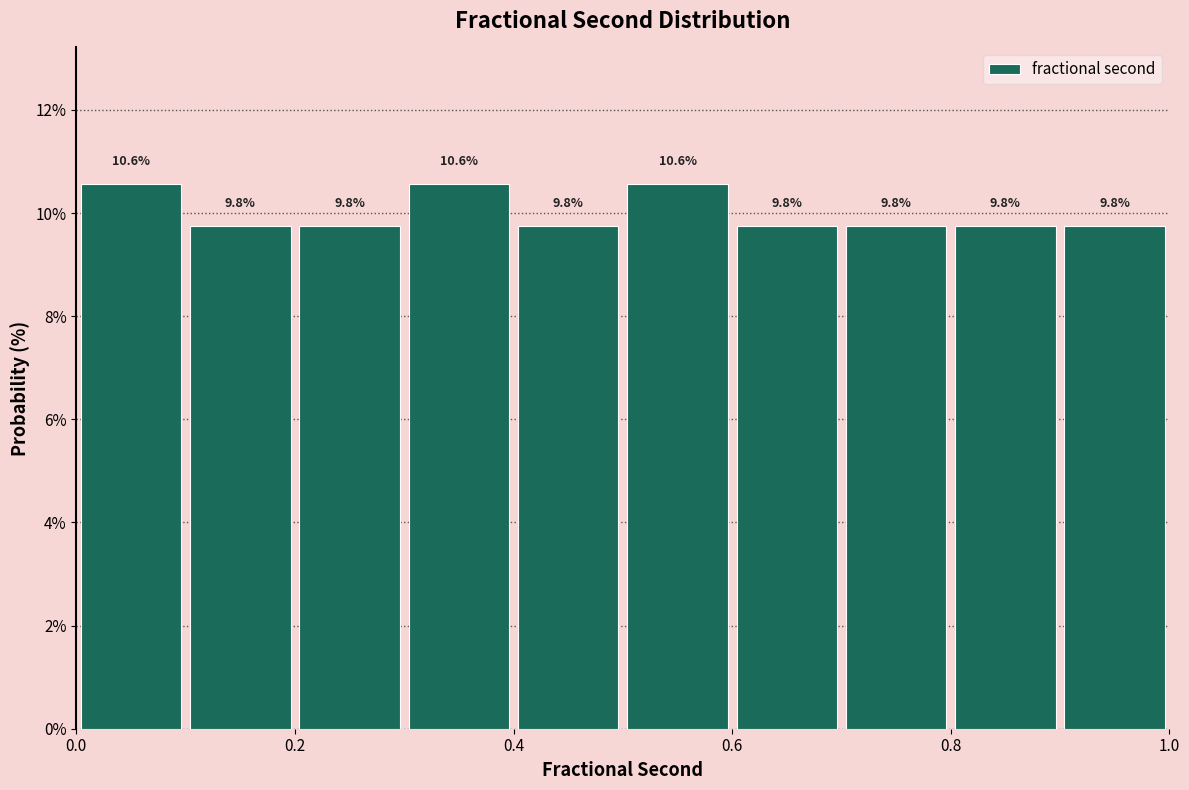

Reading left to right, list every bar in this chart as the range it spans on the x-axis followed by its height.

0.0 to 0.1: 10.6
0.1 to 0.2: 9.8
0.2 to 0.3: 9.8
0.3 to 0.4: 10.6
0.4 to 0.5: 9.8
0.5 to 0.6: 10.6
0.6 to 0.7: 9.8
0.7 to 0.8: 9.8
0.8 to 0.9: 9.8
0.9 to 1.0: 9.8